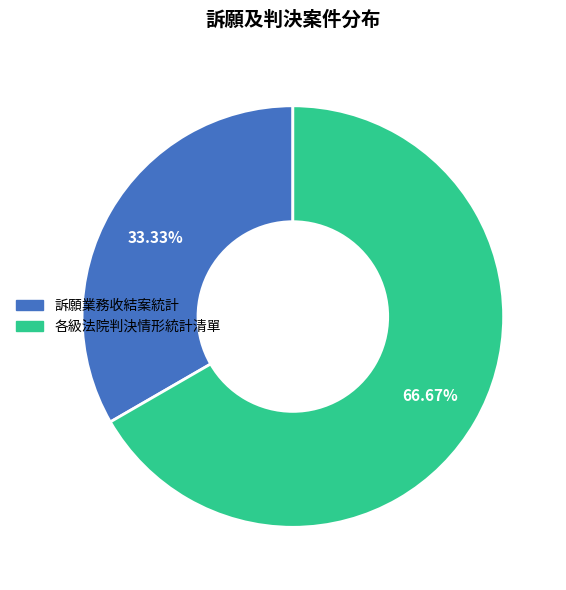

Which category accounts for the majority?

各級法院判決情形統計清單